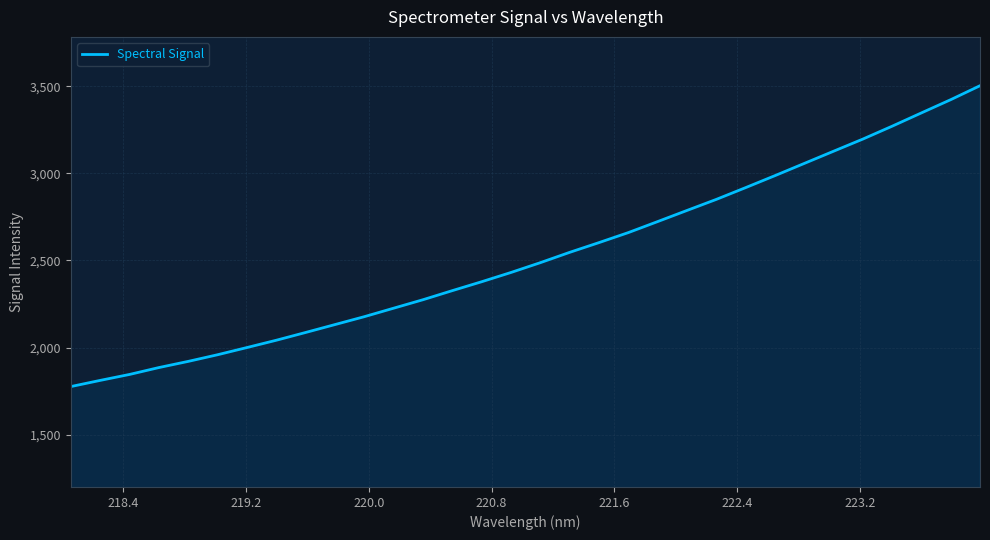

What is the smallest value displayed?

1776.2